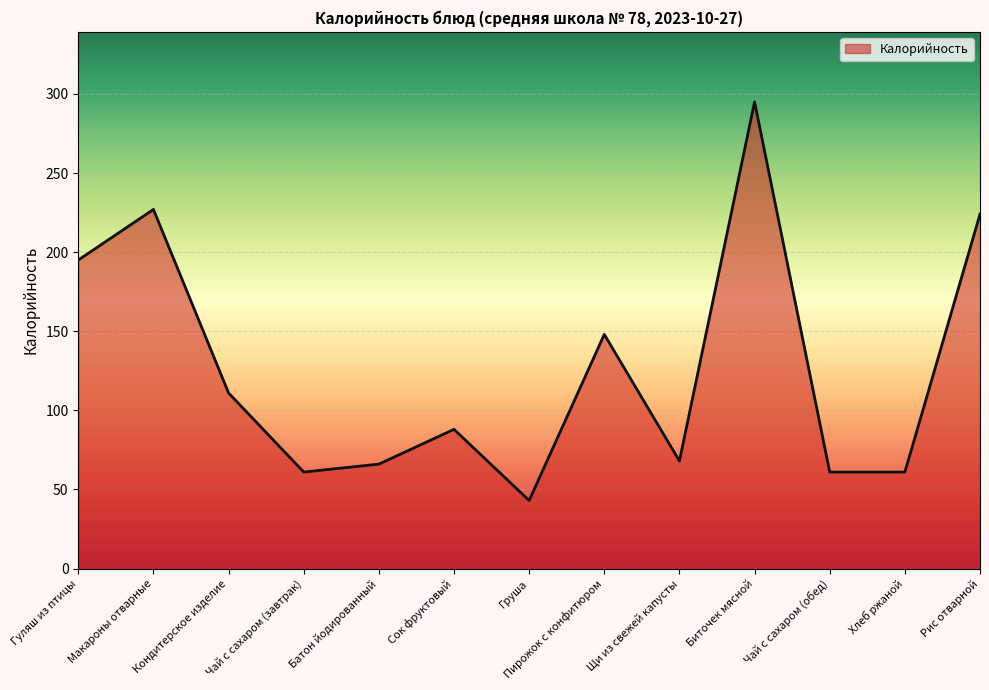

What is the sum of all values?

1648